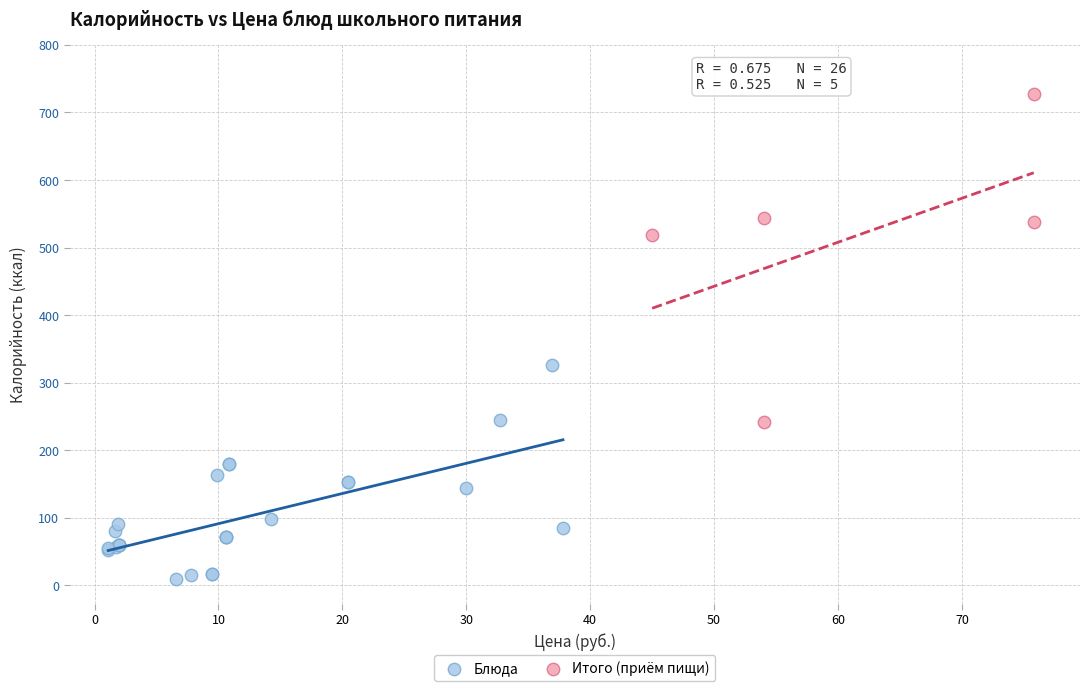

Which series reaches the maximum Y coordinate?

Итого (приём пищи)